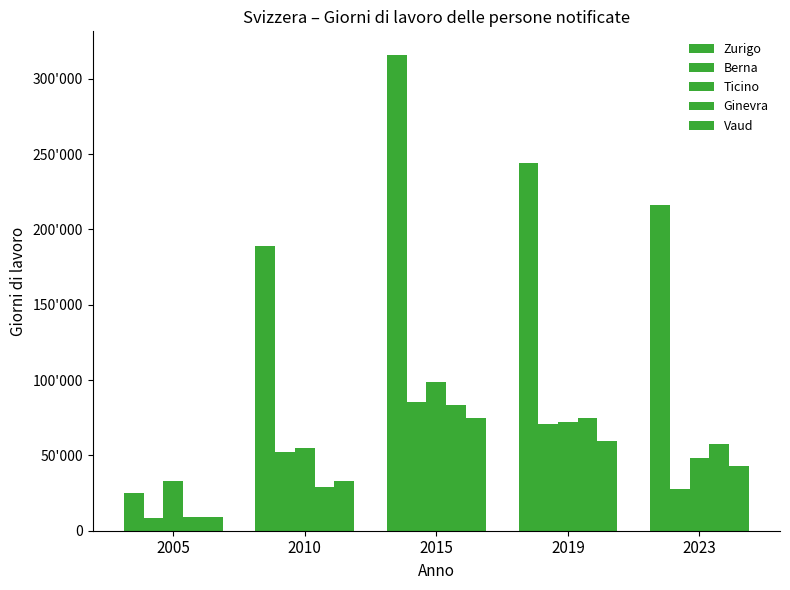

Does the chart contain any negative values?

No